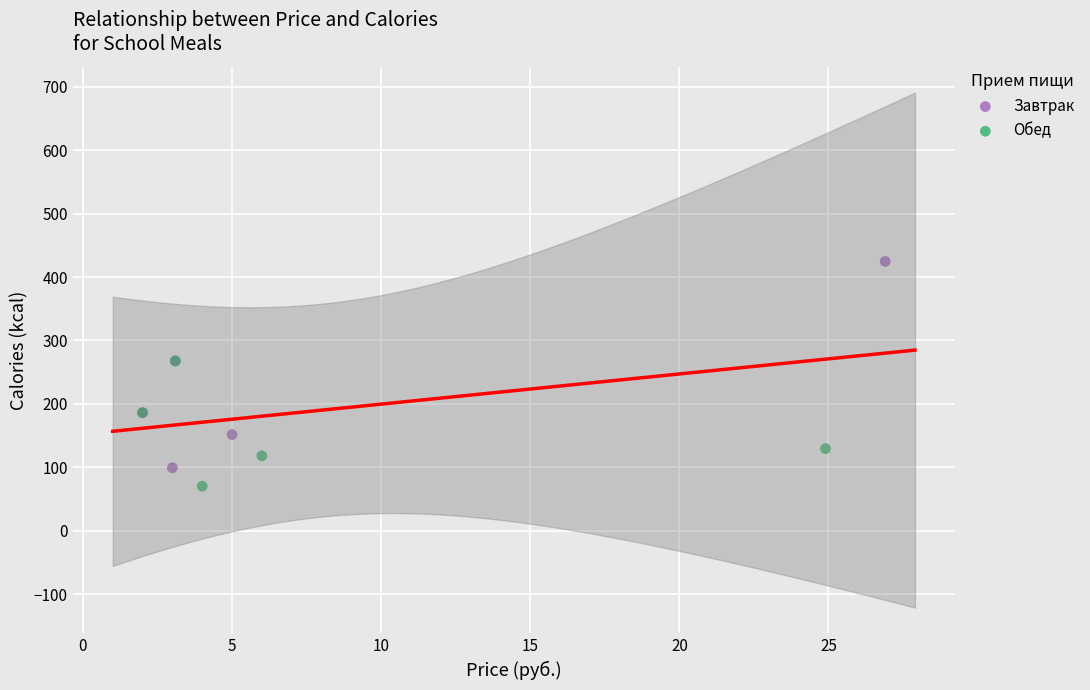

Which series contains the lowest Y value?

Обед